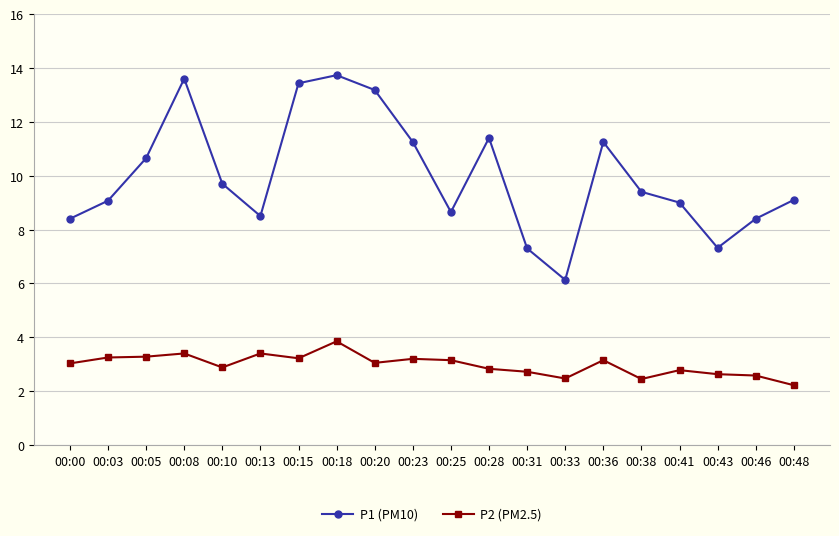

Which series has the largest total across all categories?

P1 (PM10)